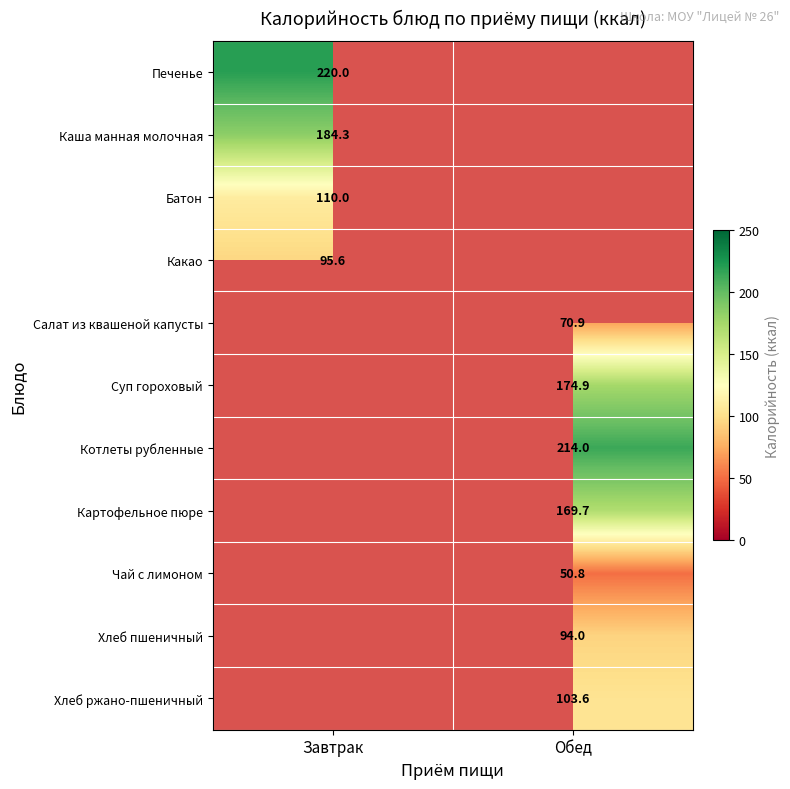

True or false: Хлеб ржано-пшеничный has a value of 138.3 at Обед.

False